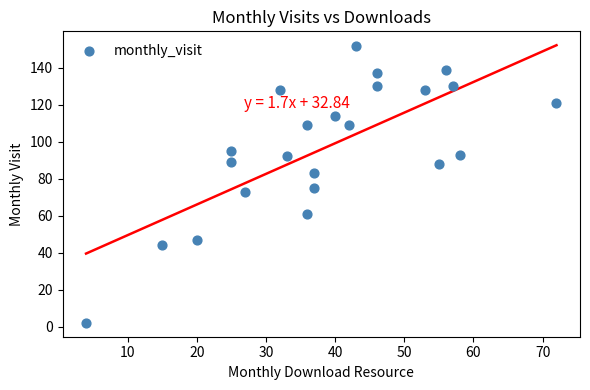

What Y value in the scatter plot is closest to 77?

75